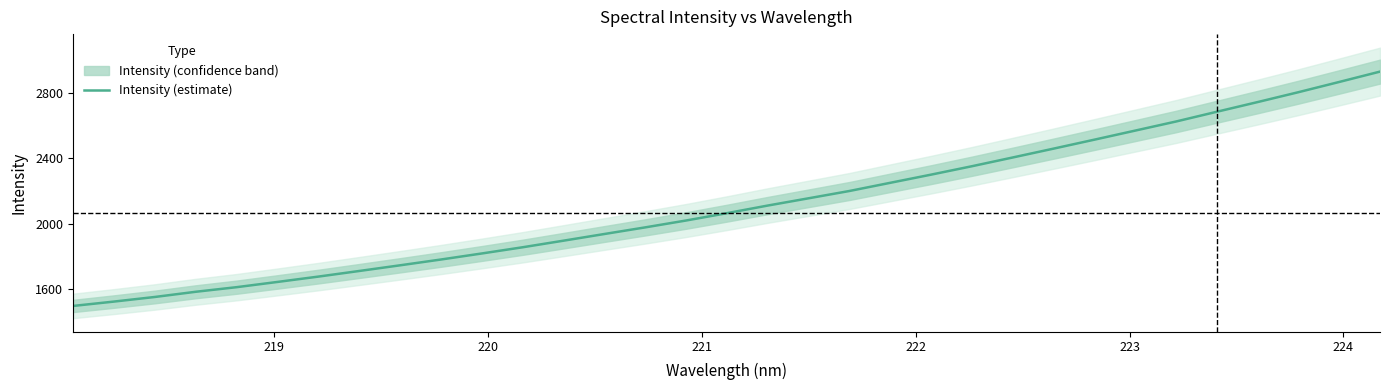

What is the lowest value of the Intensity (estimate) series?

1498.1